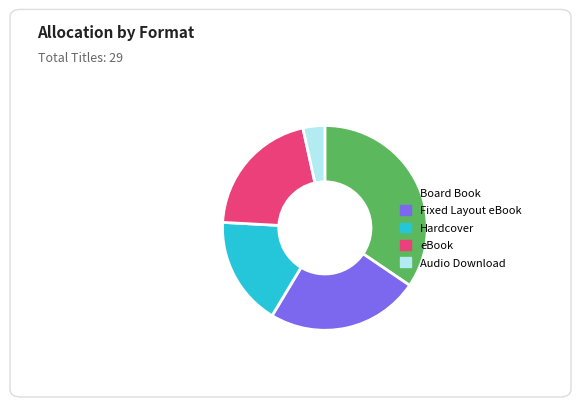

How many slices are in this pie chart?

5